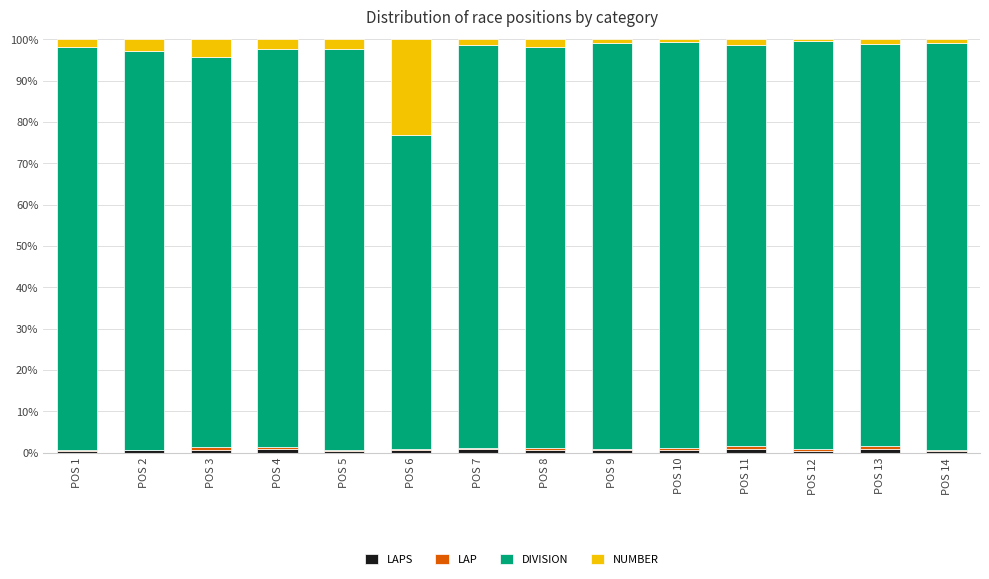

Where is DIVISION nearest to the value 87?

POS 3